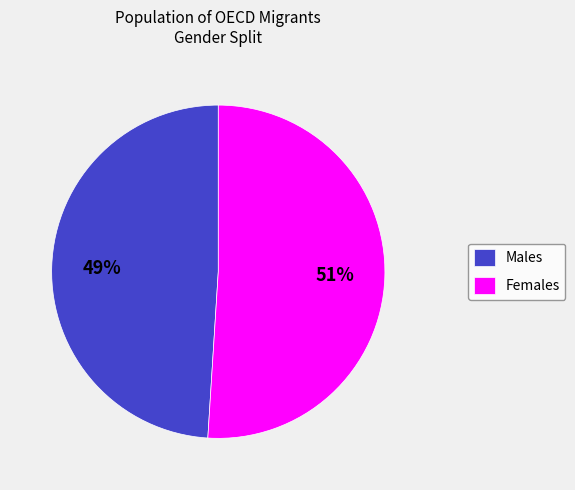

To the nearest percent, what is the average slice percentage?

50%